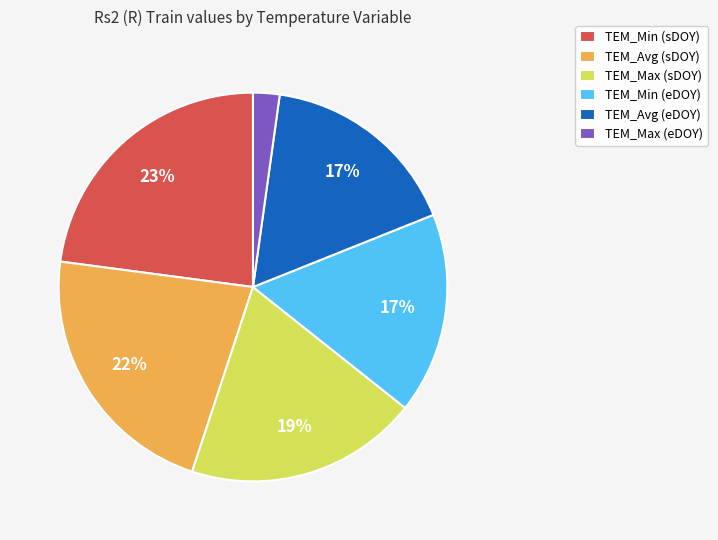

Does any single category account for the majority?

No